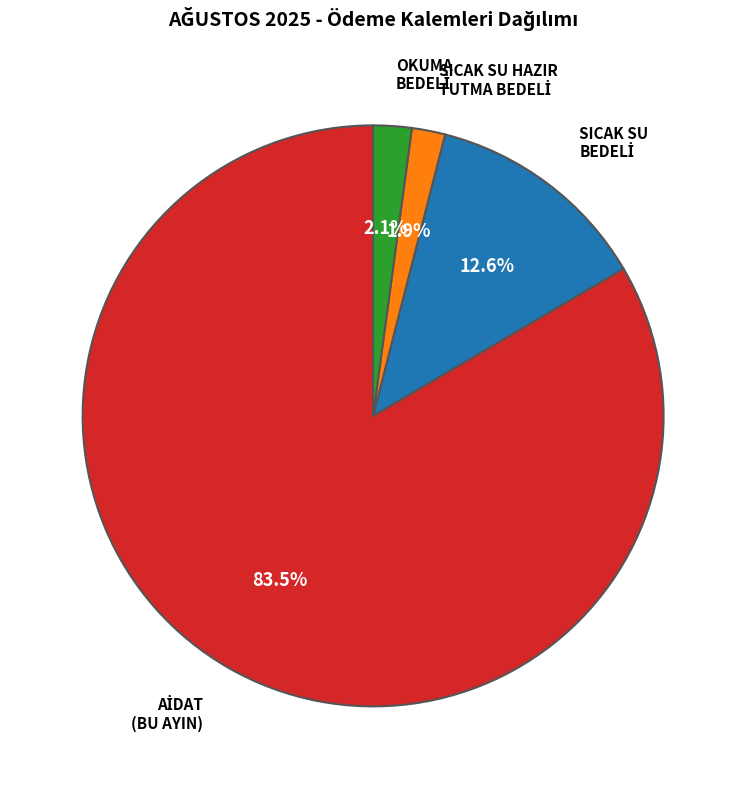

Is there a majority slice in this chart?

Yes